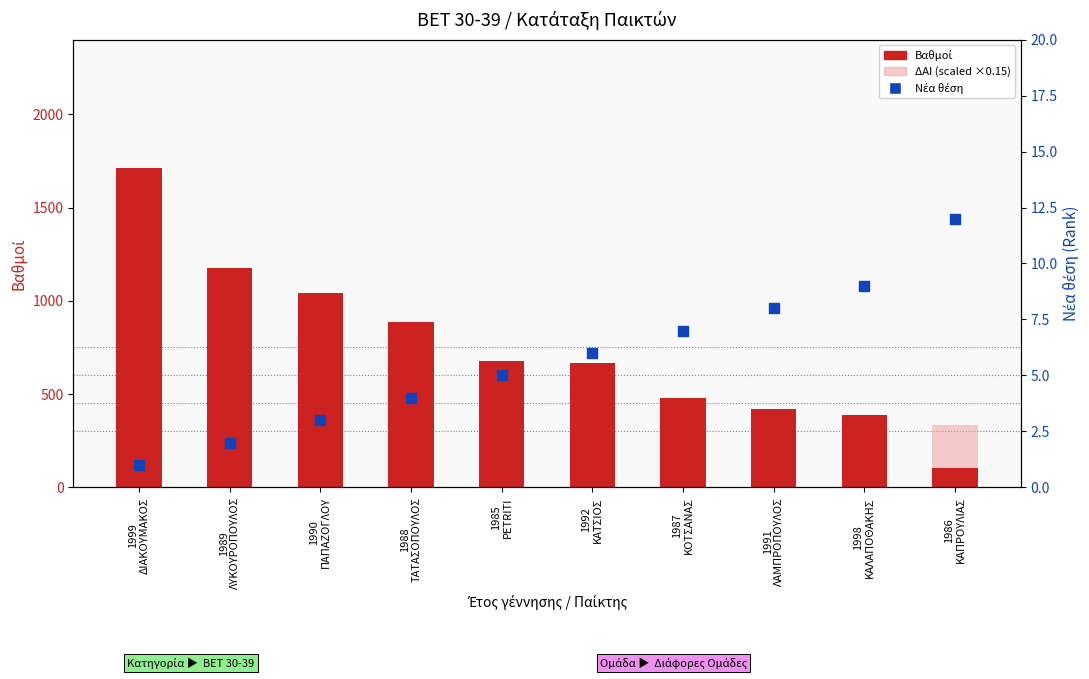

Which series contains the highest Y value?

Βαθμοί